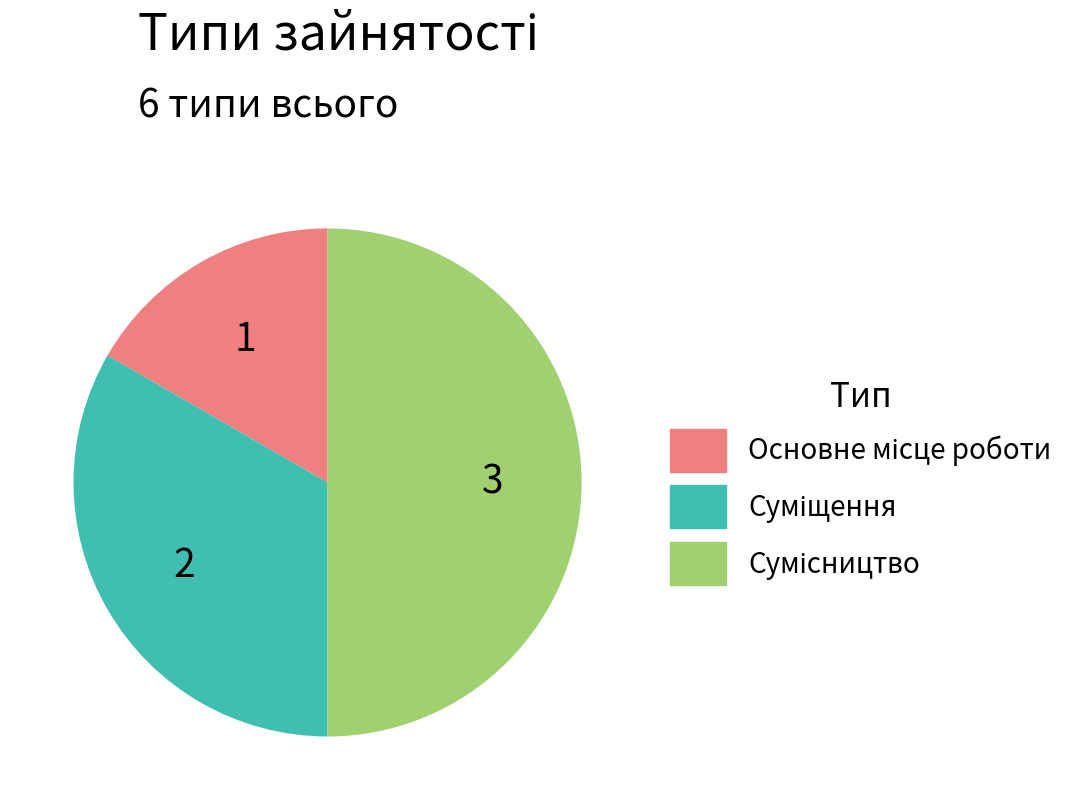

Combined, do Основне місце роботи and Сумісництво account for over 50%?

Yes